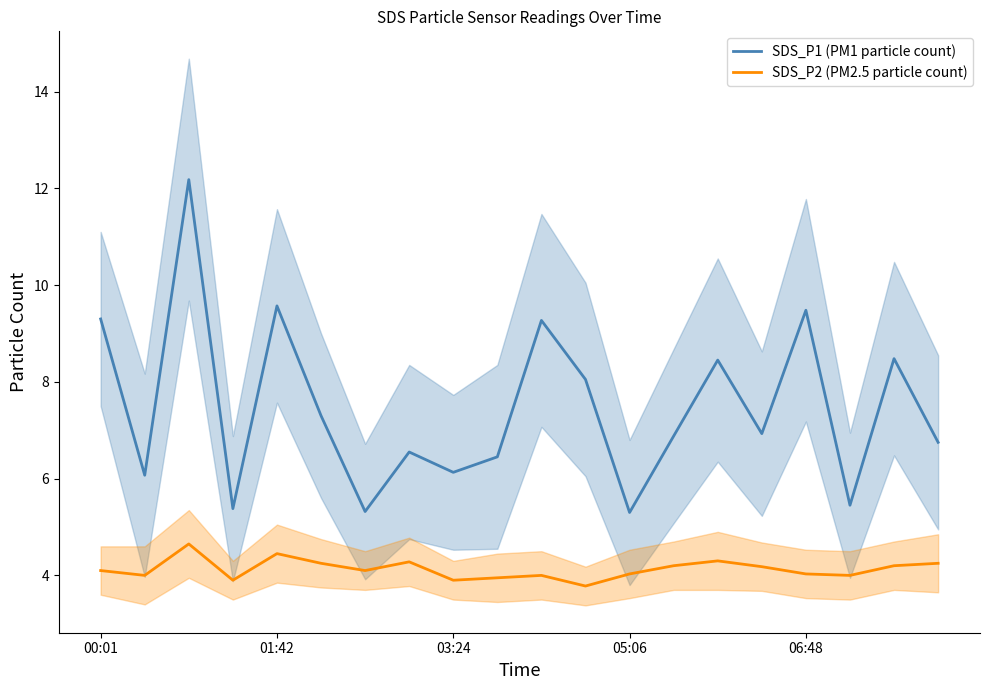

How many data points in SDS_P2 (PM2.5 particle count) are above 4?

13